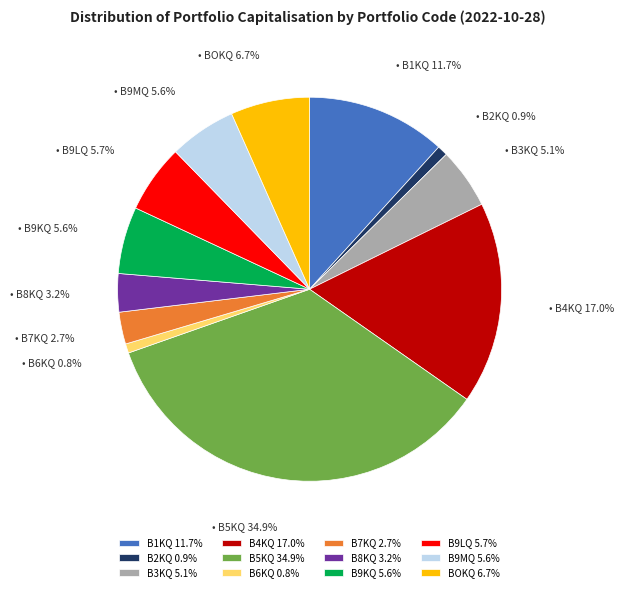

Does B9KQ 5.6% represent more than half of the total?

No